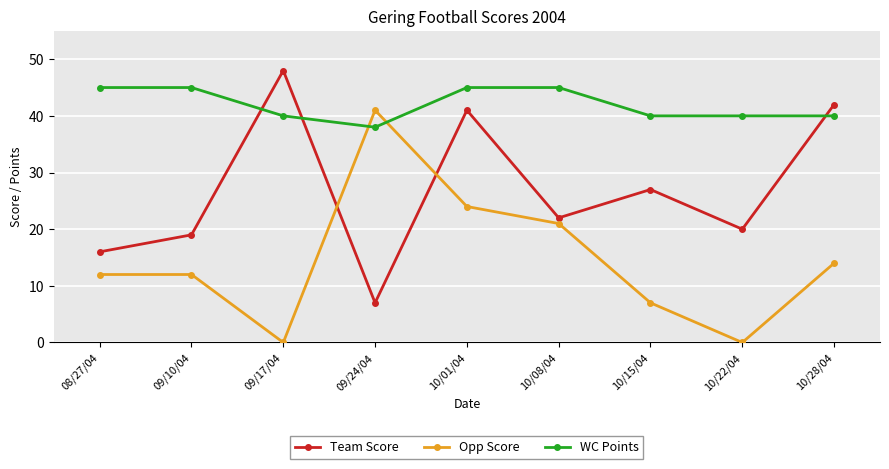

Which series ends up on top after the final intersection of WC Points and Opp Score?

WC Points